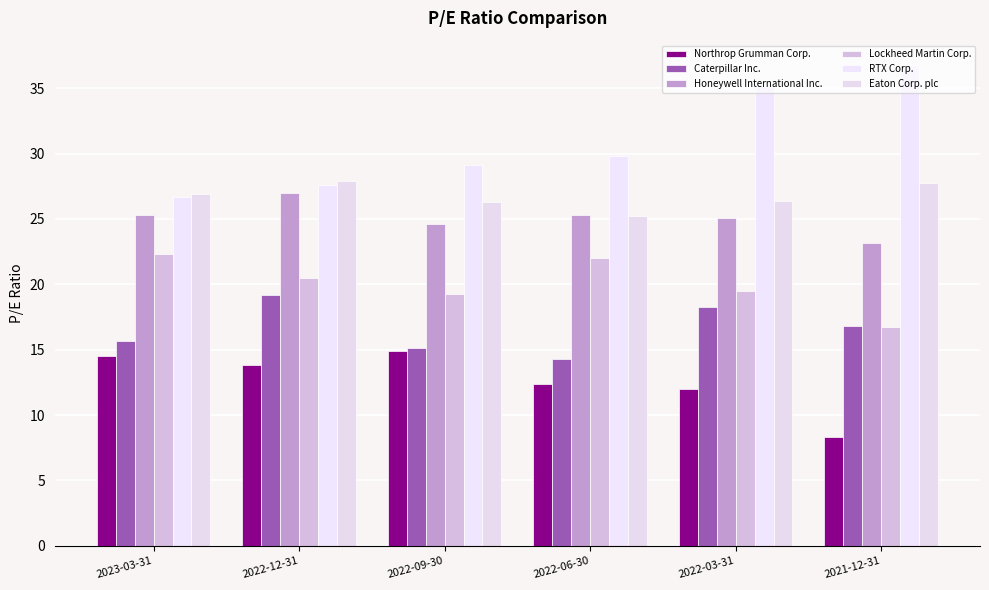

What is the minimum value shown in the chart?

8.3